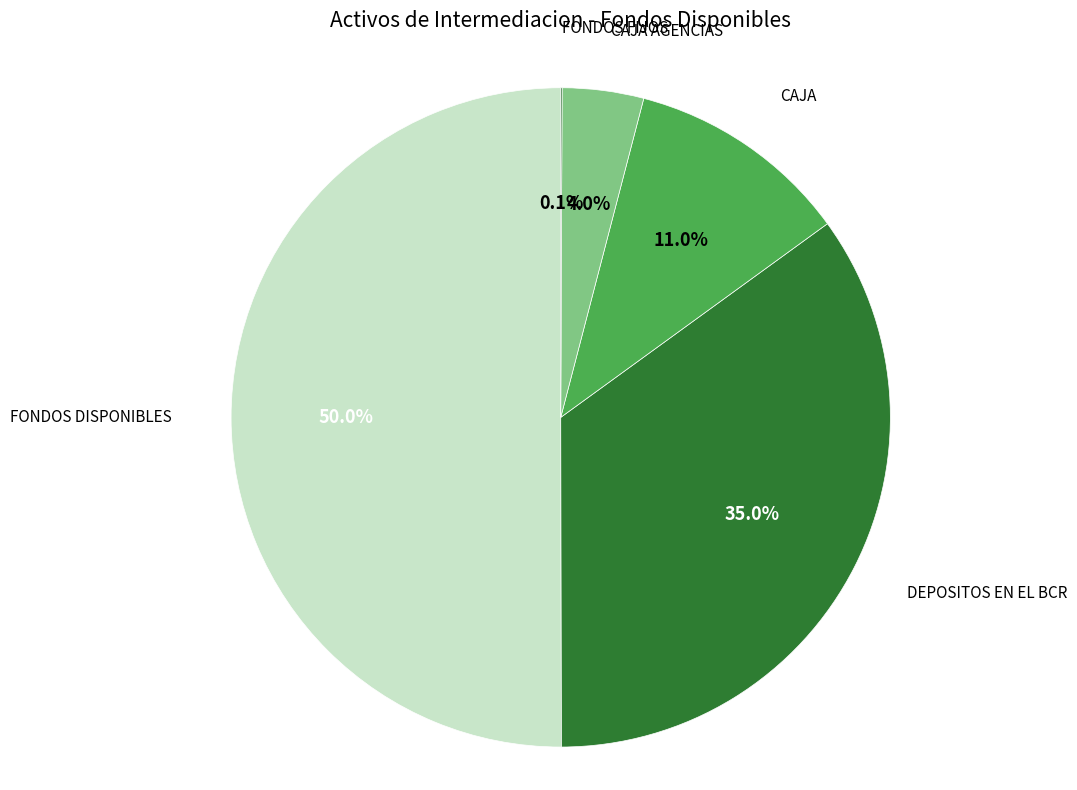

Count the number of slices in the pie.

5